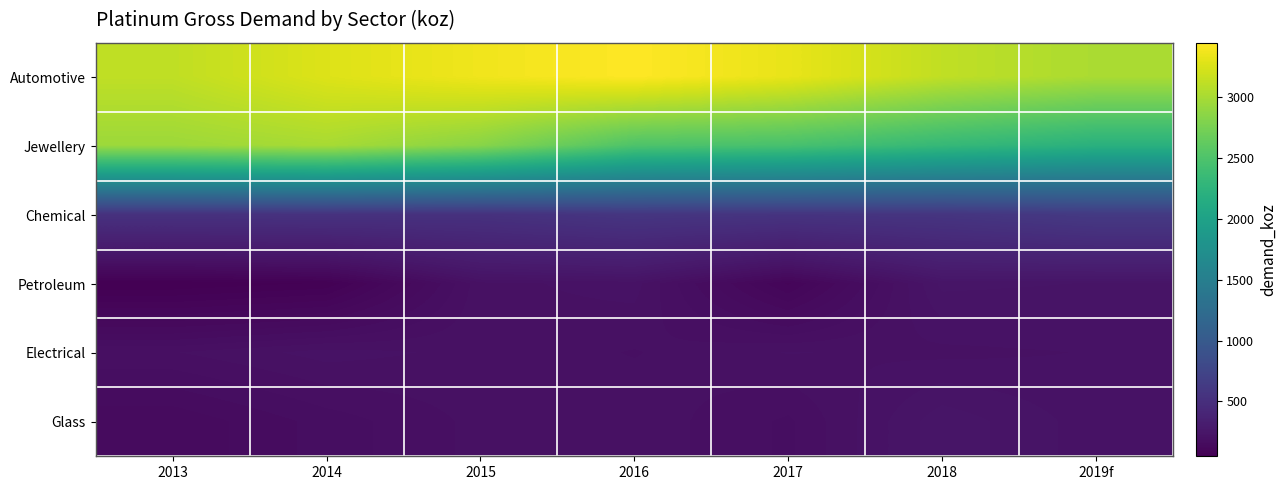

Reading left to right, list all the values displayed in this chart.

Automotive: 2013=3120	2014=3270	2015=3370	2016=3445	2017=3330	2018=3125	2019f=3015
Jewellery: 2013=2945	2014=3000	2015=2840	2016=2505	2017=2460	2018=2325	2019f=2215
Chemical: 2013=535	2014=540	2015=530	2016=580	2017=560	2018=570	2019f=625
Petroleum: 2013=50	2014=65	2015=205	2016=215	2017=100	2018=240	2019f=235
Electrical: 2013=195	2014=215	2015=205	2016=195	2017=210	2018=205	2019f=210
Glass: 2013=145	2014=175	2015=200	2016=205	2017=180	2018=245	2019f=215